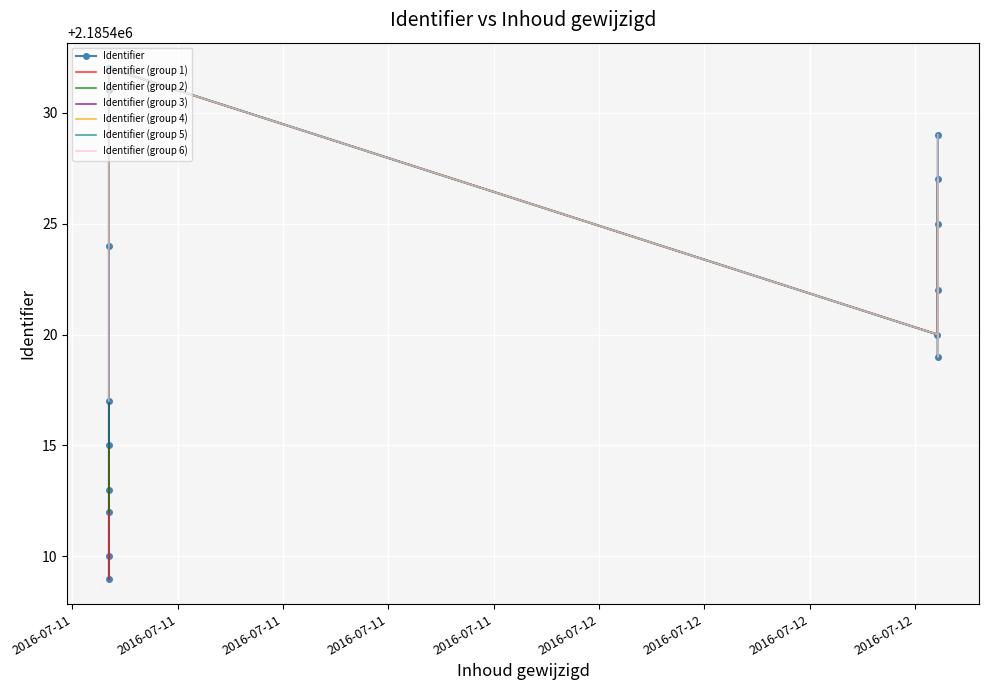

What is the difference between the values at 2016-07-11 10:02:18 and 2016-07-11 10:02:18?

3